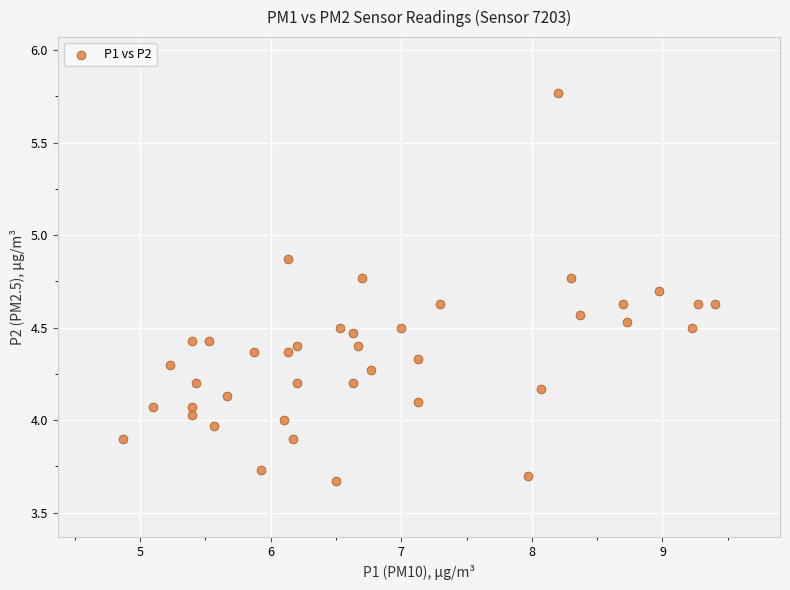

What is the range of Y values (max minus min)?

2.1